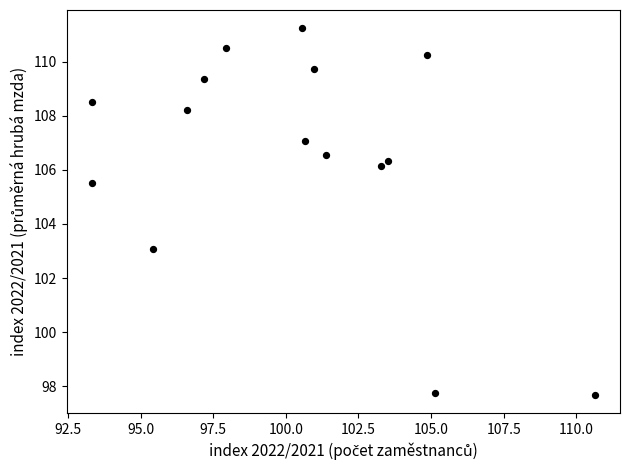

What is the range of Y values (max minus min)?

13.6